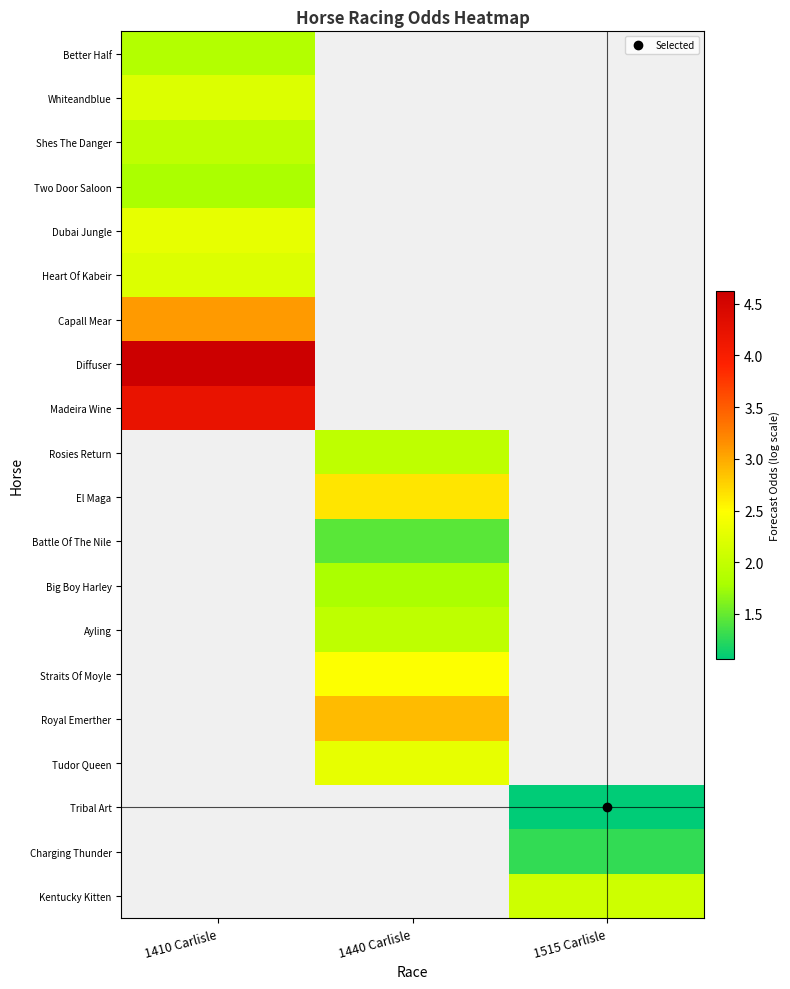

Count the number of data series in this chart.

20